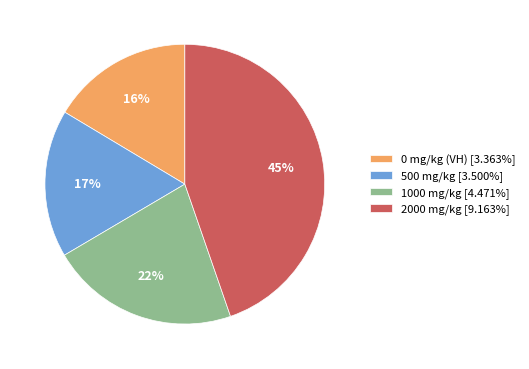

To the nearest percent, what is the average slice percentage?

25%